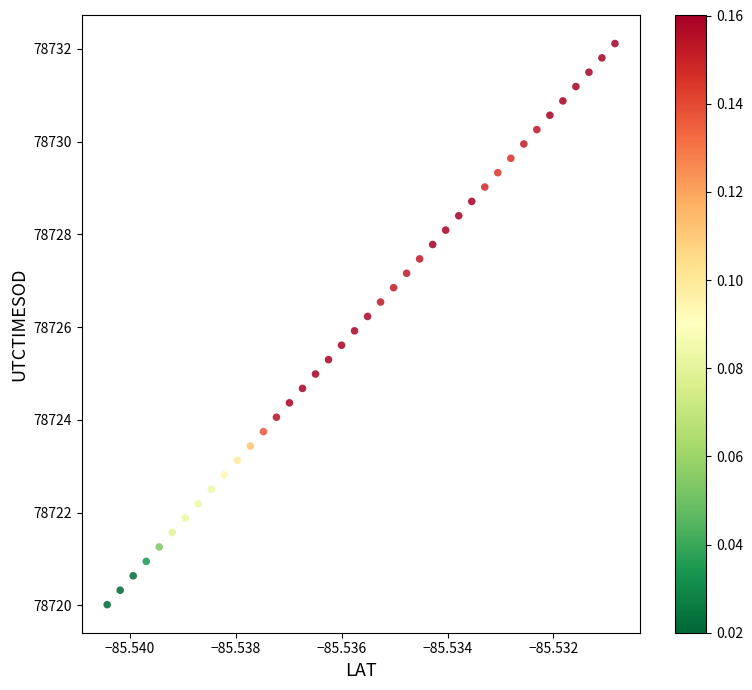

What is the range of Y values (max minus min)?

12.1